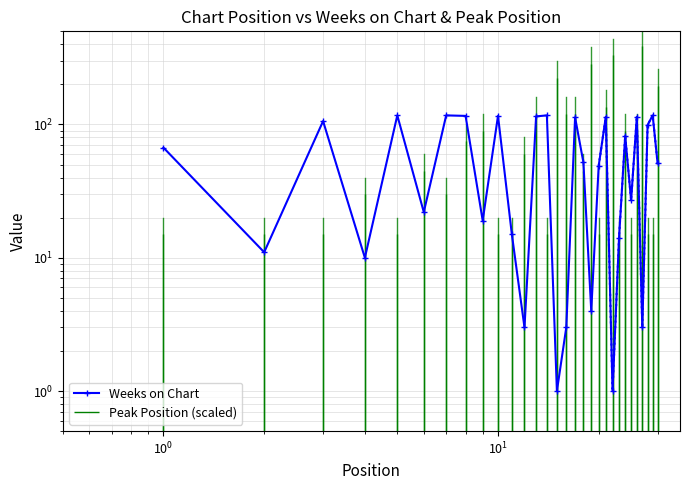

How many lines are shown in the chart?

1